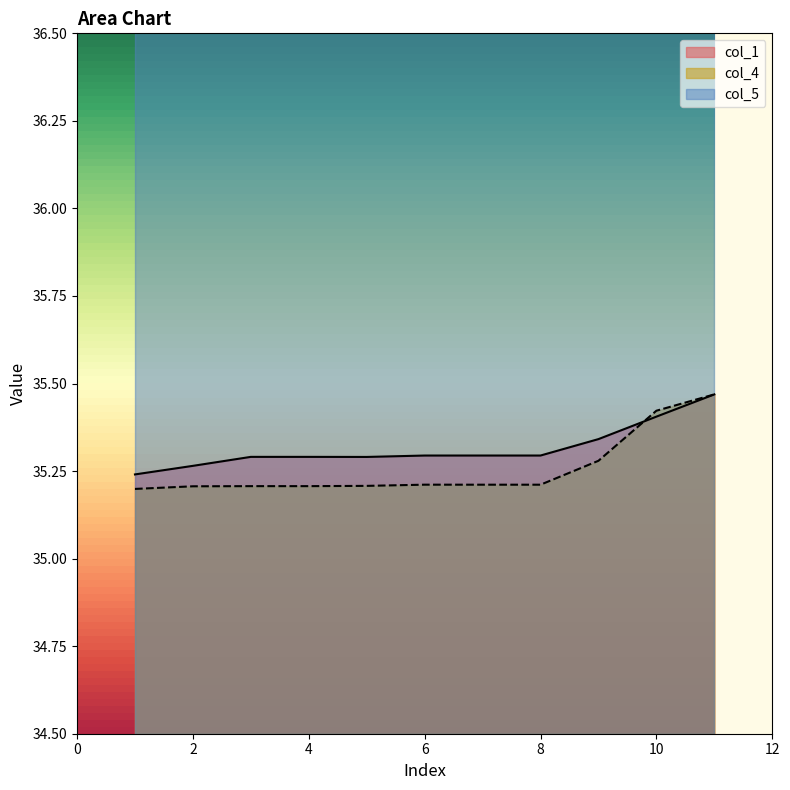

How many times do col_4 and col_1 cross each other?

2